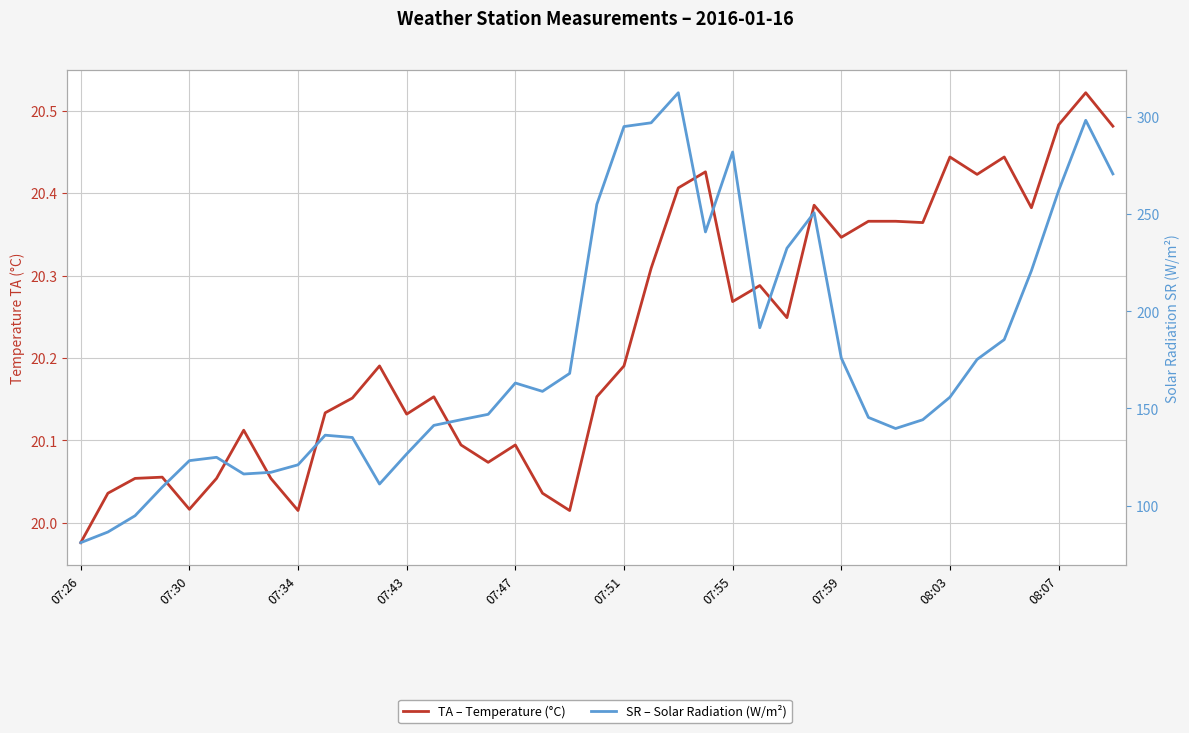

What is the difference between the second highest and minimum values in the TA – Temperature (°C) series?

0.5